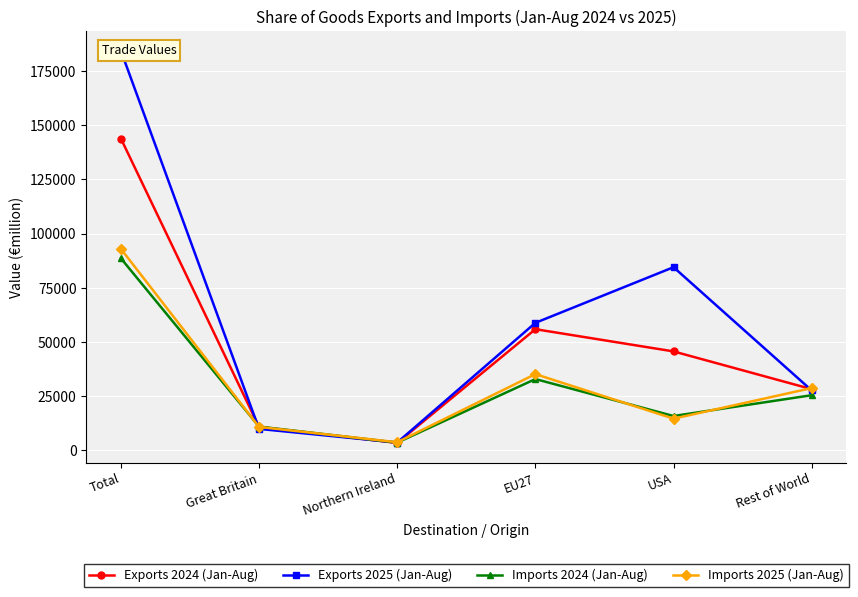

What are all the series names shown in the legend?

Exports 2024 (Jan-Aug), Exports 2025 (Jan-Aug), Imports 2024 (Jan-Aug), Imports 2025 (Jan-Aug)